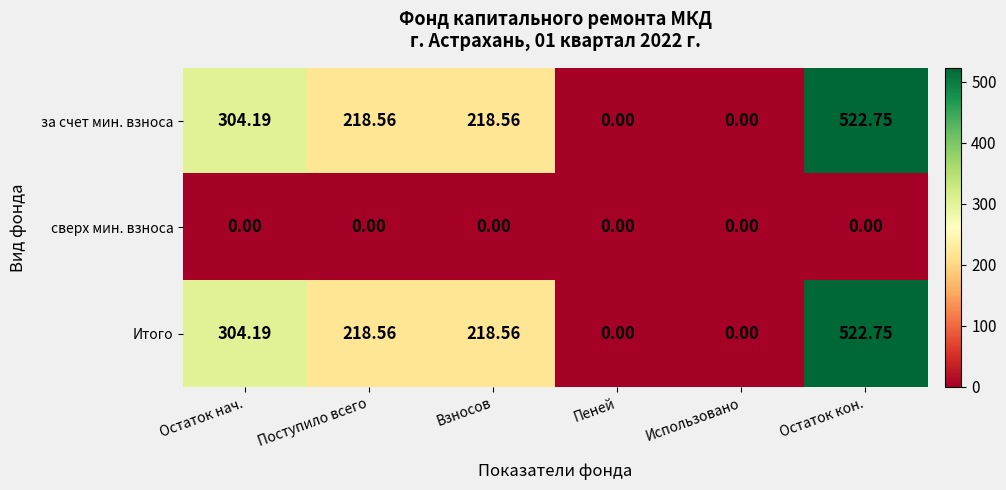

Is the value of сверх мин. взноса at Остаток кон. greater than the value of Итого at Остаток нач.?

No